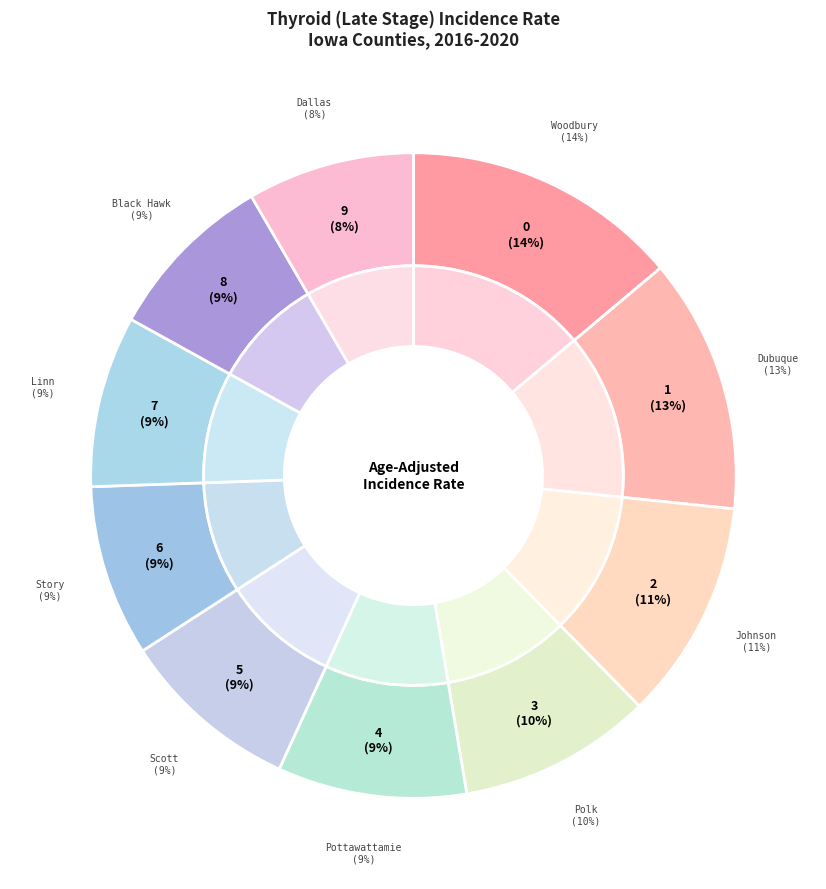

What is the smallest slice in the pie chart?

Dallas County